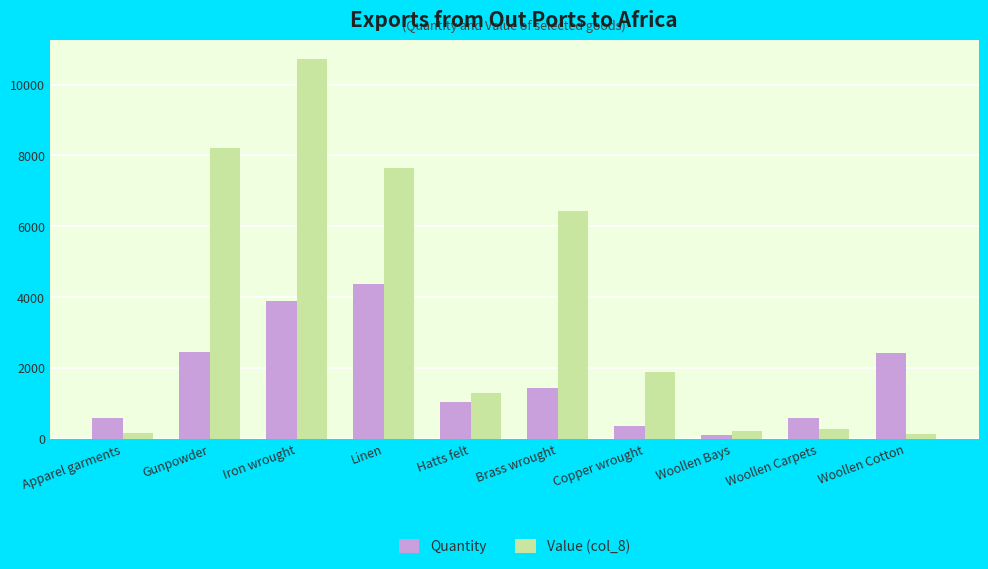

What is the value of the Quantity bar at the 8th from the left?

112